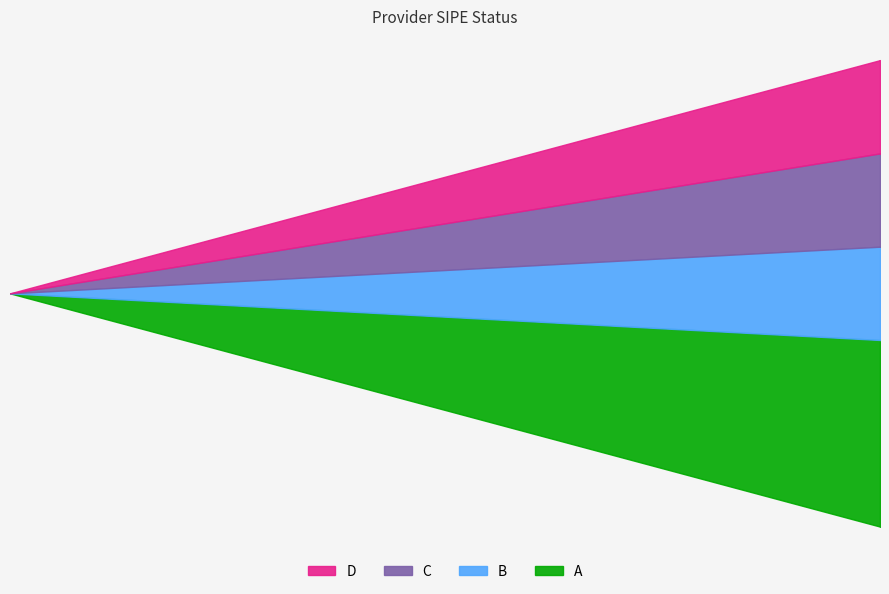

What is the total value across all series at 5?

4